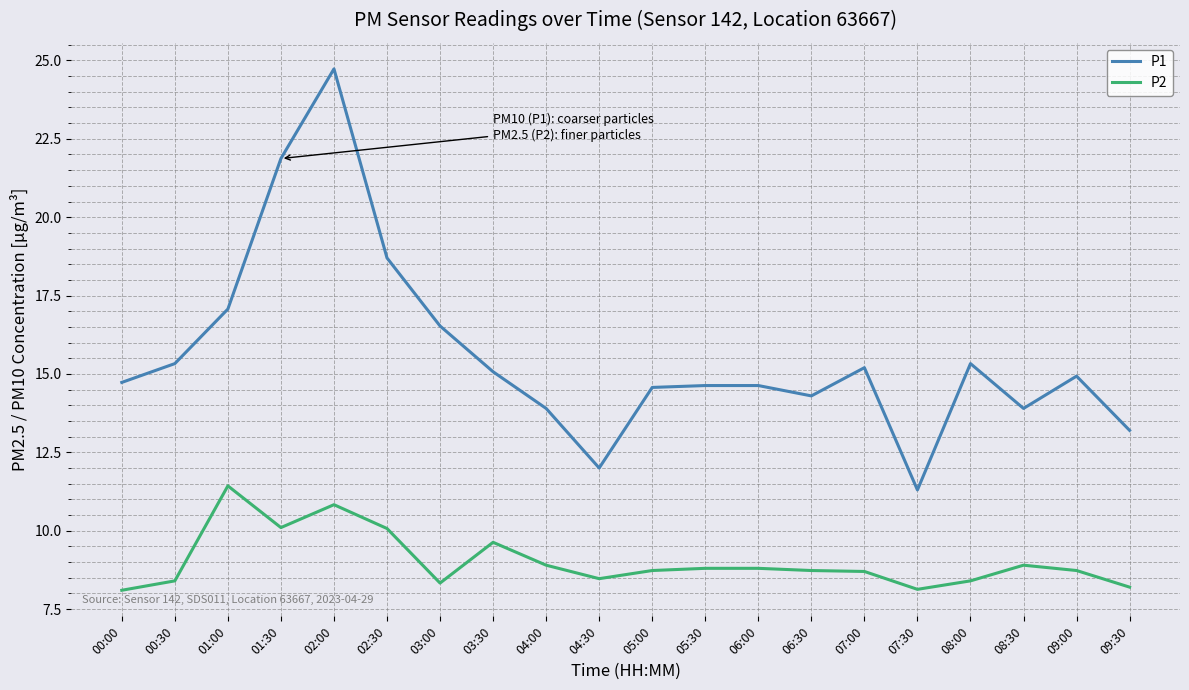

Which series has the largest total across all categories?

P1